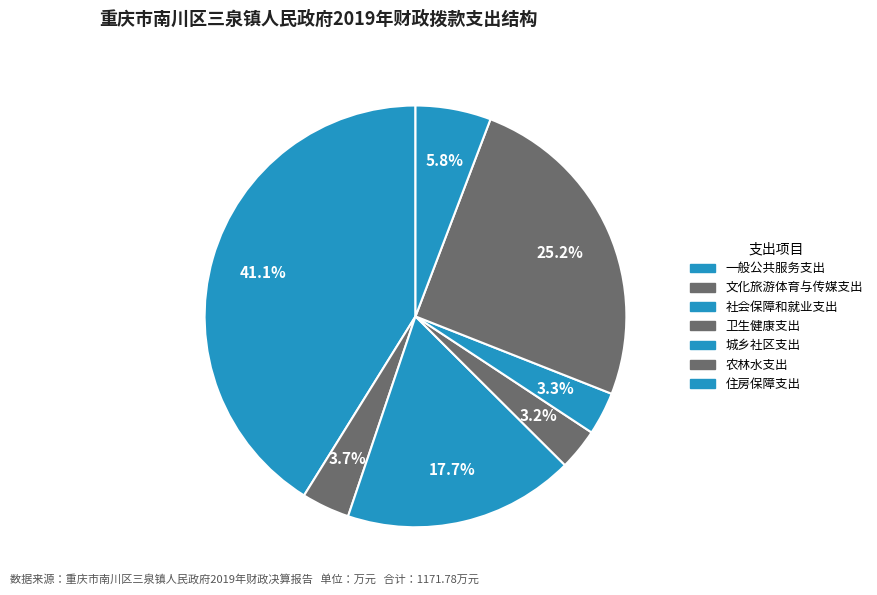

How many slices are in this pie chart?

7